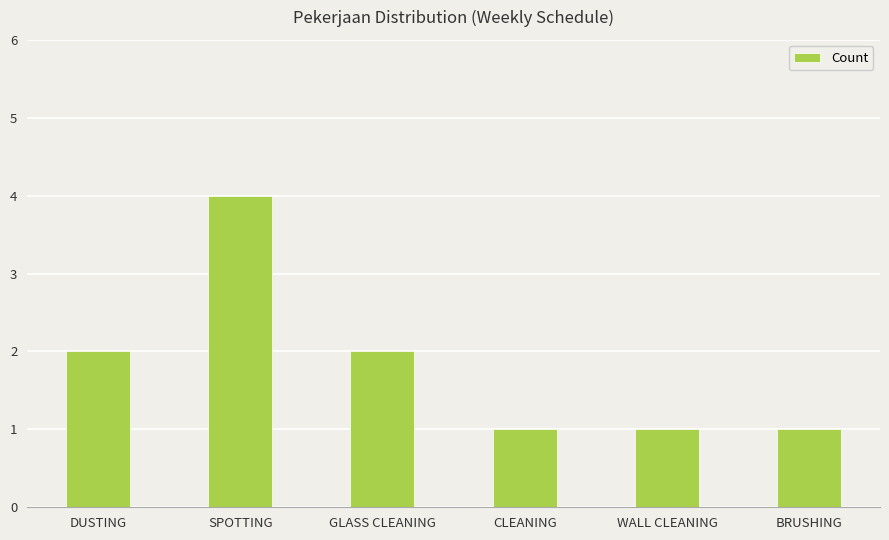

What is the sum of the values at DUSTING and BRUSHING?

3